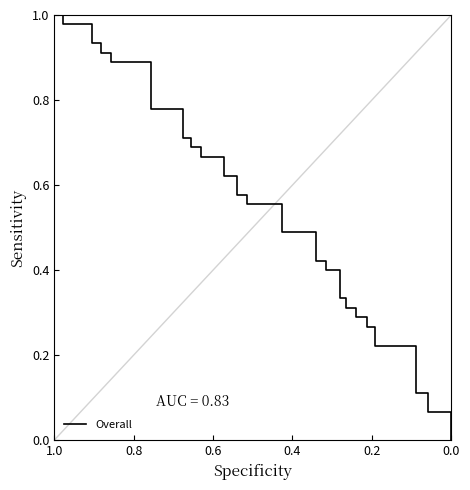

What is the sum of all values?

22.4